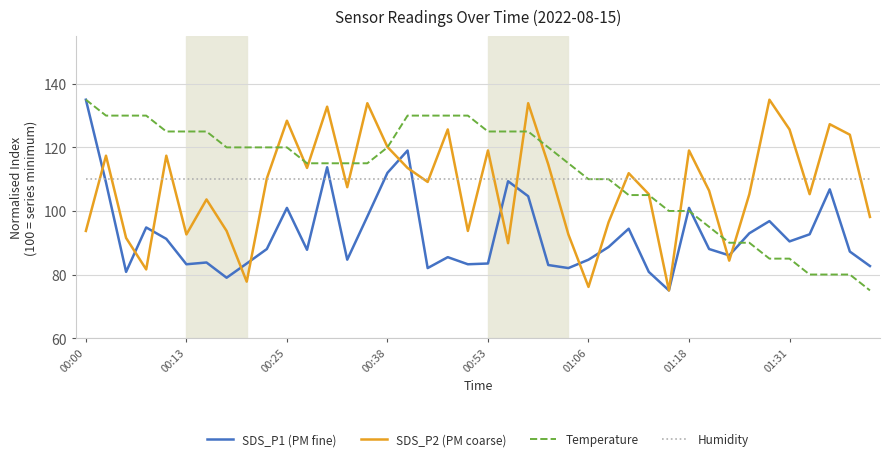

At how many categories does at least one series exceed 116?

27